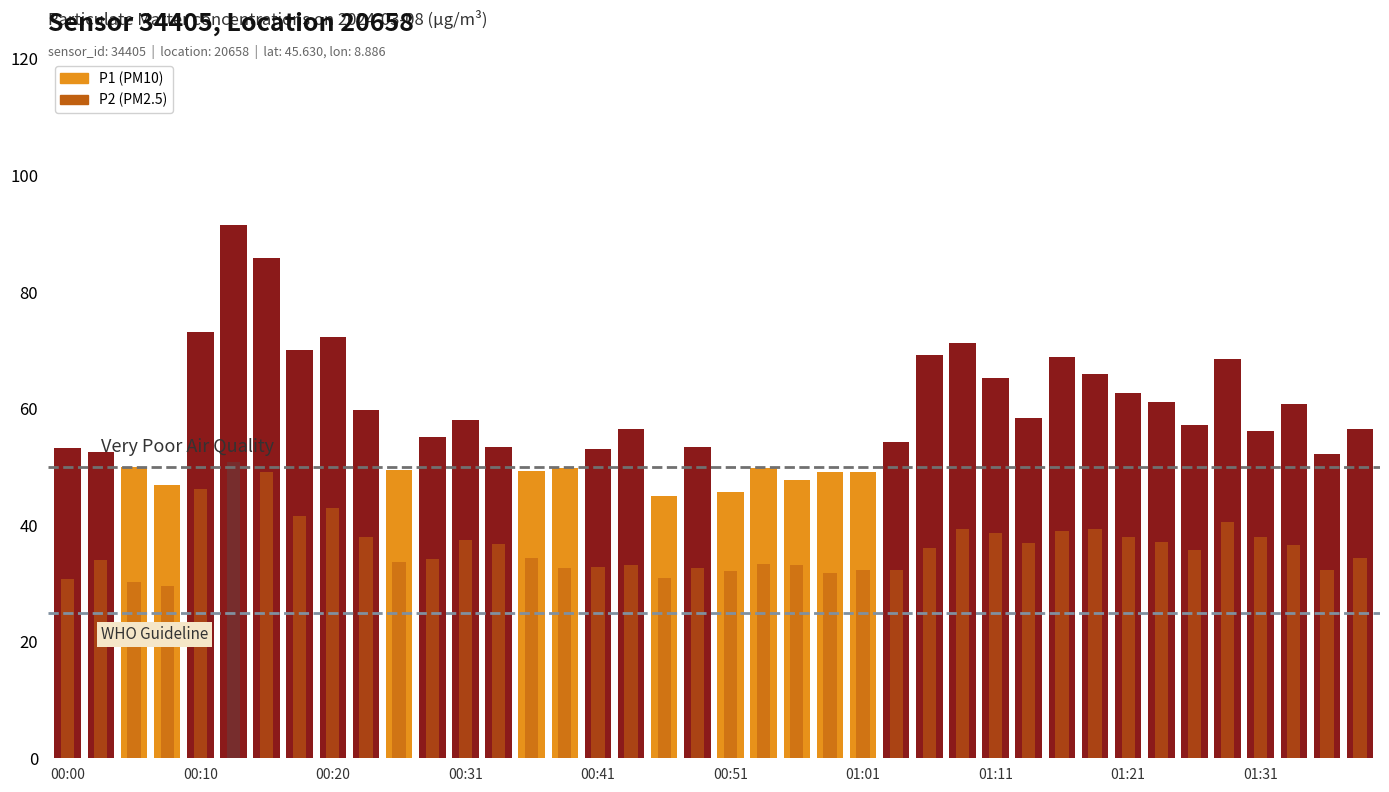

How many bars are there in each group?

2